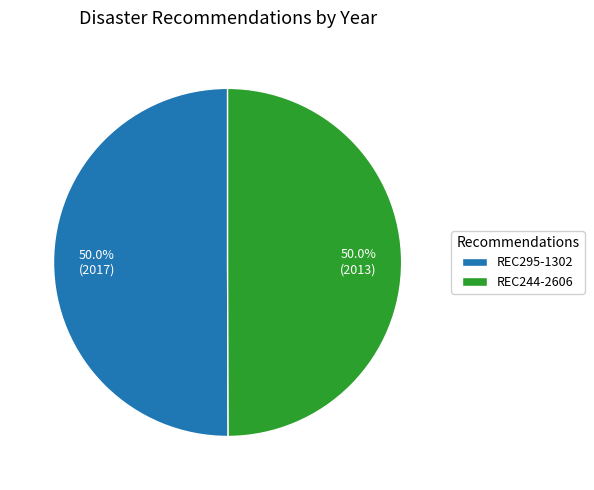

Approximately how many times larger is the value at REC295-1302 compared to REC244-2606?

1.0